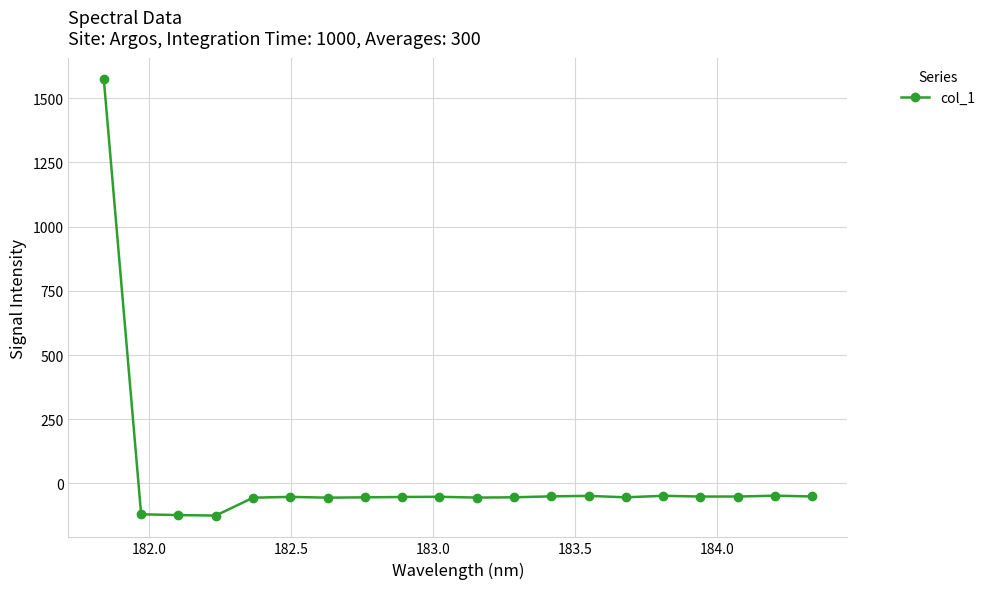

What is the sum of all values?

368.6